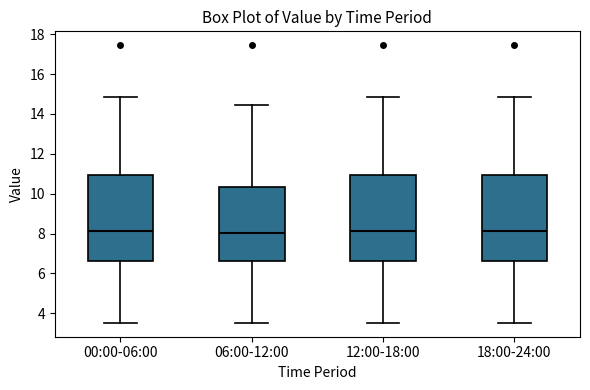

Where does the median line of the box for 06:00-12:00 sit on the y-axis? The values are not printed on the chart, so give them approximately, as read against the axis.

8.0